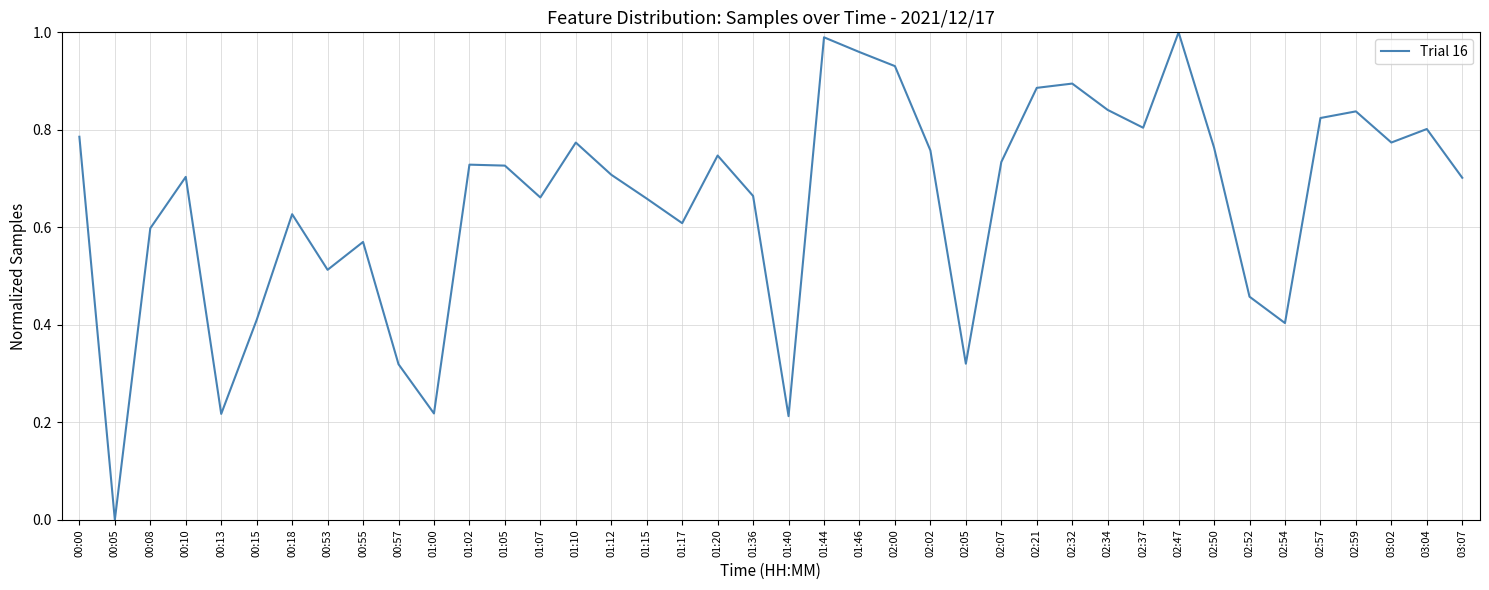

How many lines are shown in the chart?

1